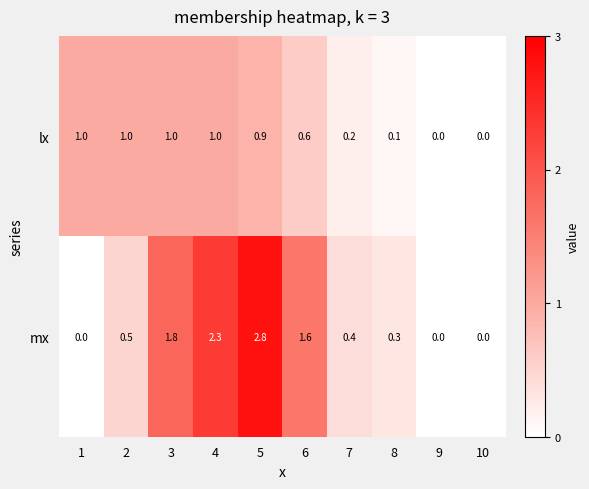

At how many categories does at least one series exceed 2?

2